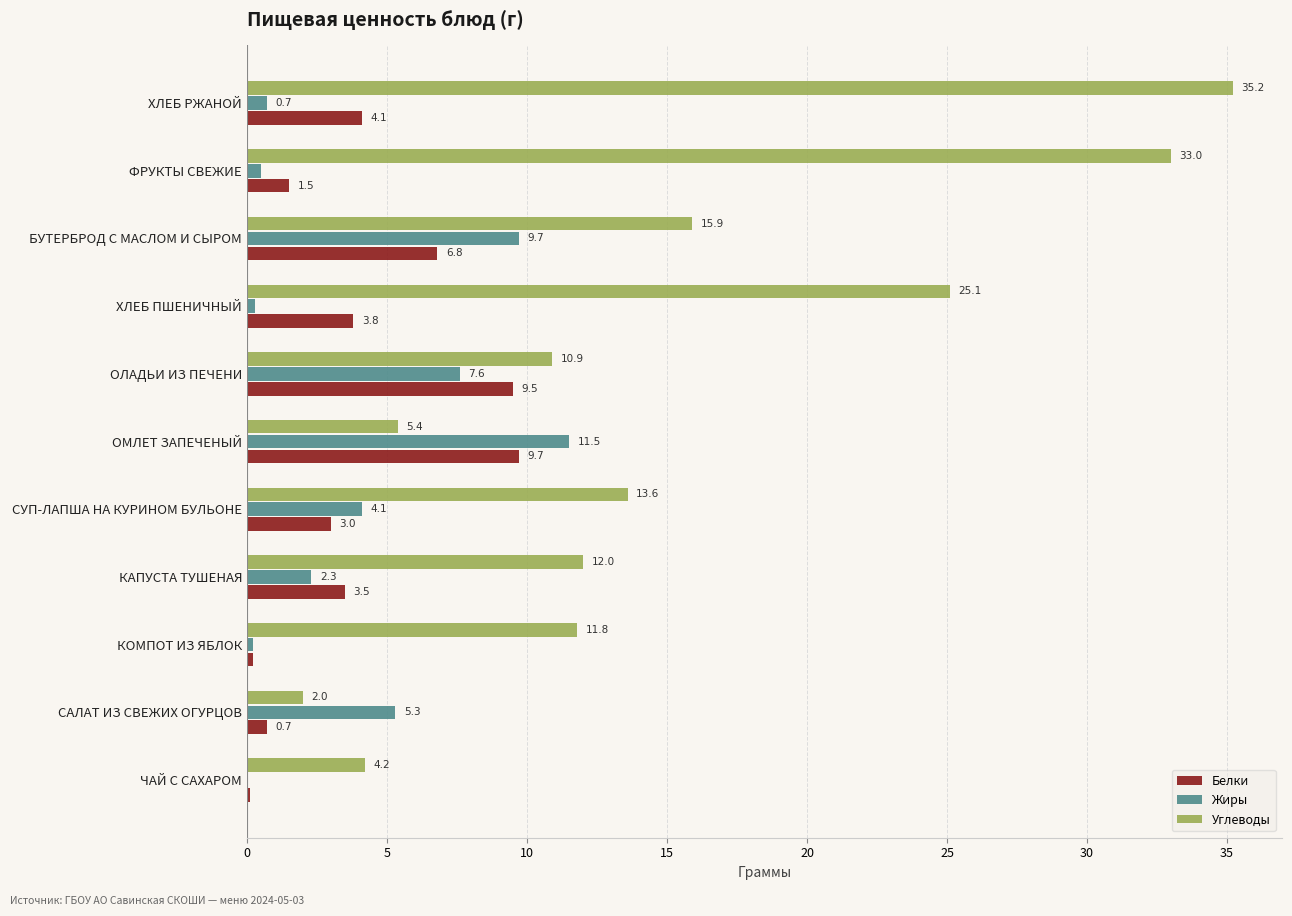

At which label does Жиры reach its peak?

ОМЛЕТ ЗАПЕЧЕНЫЙ